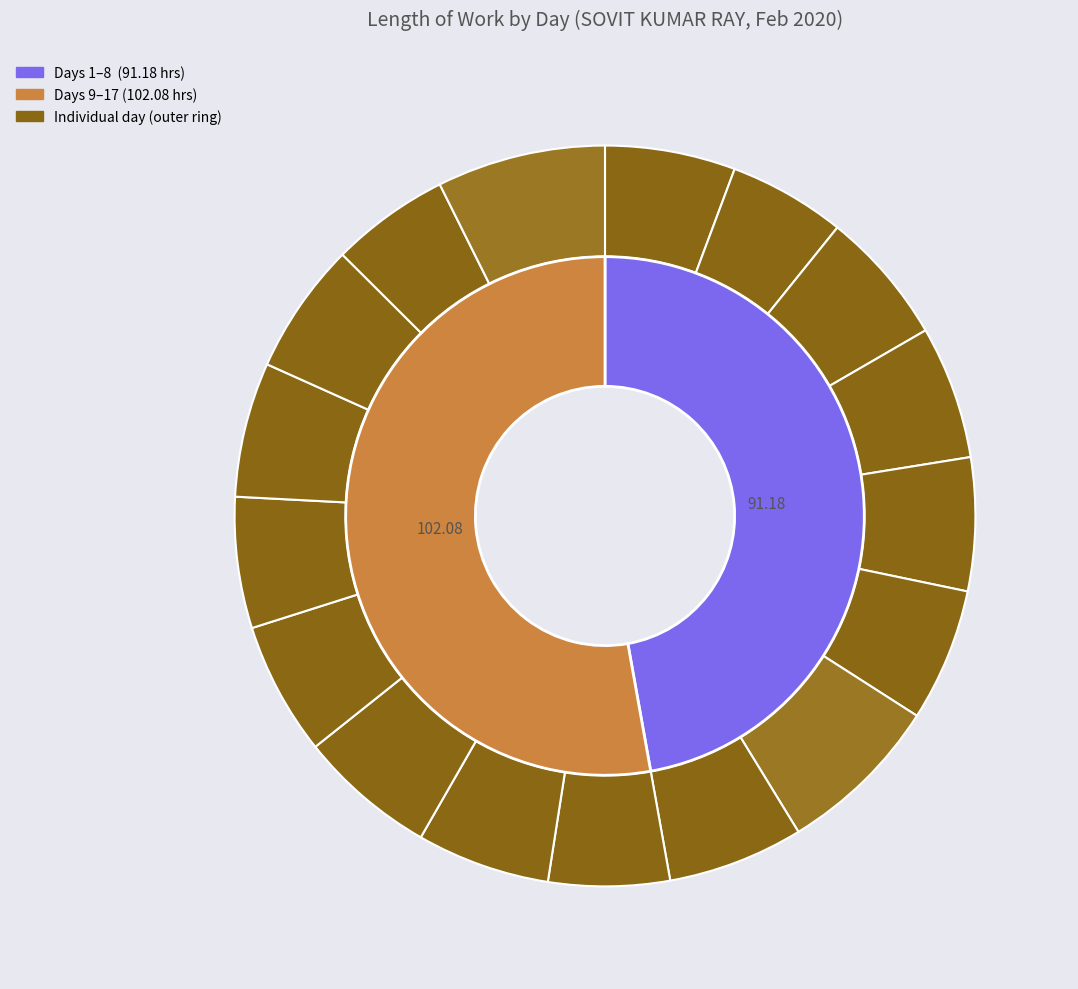

Does Fri (7) represent more than half of the total?

No